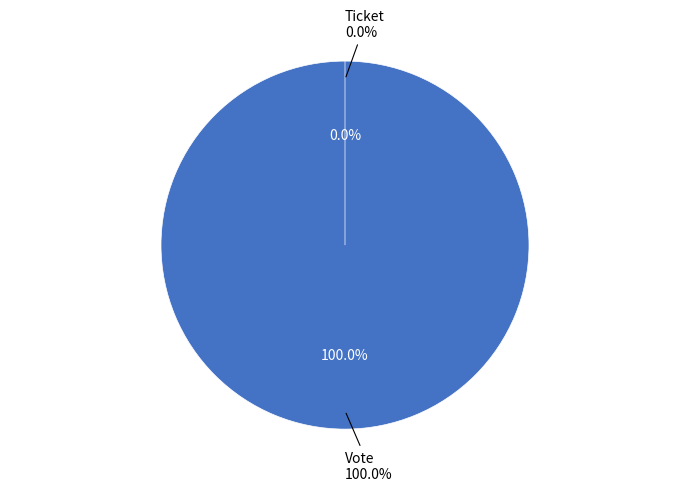

Is it true that Vote is 100% of the pie?

True